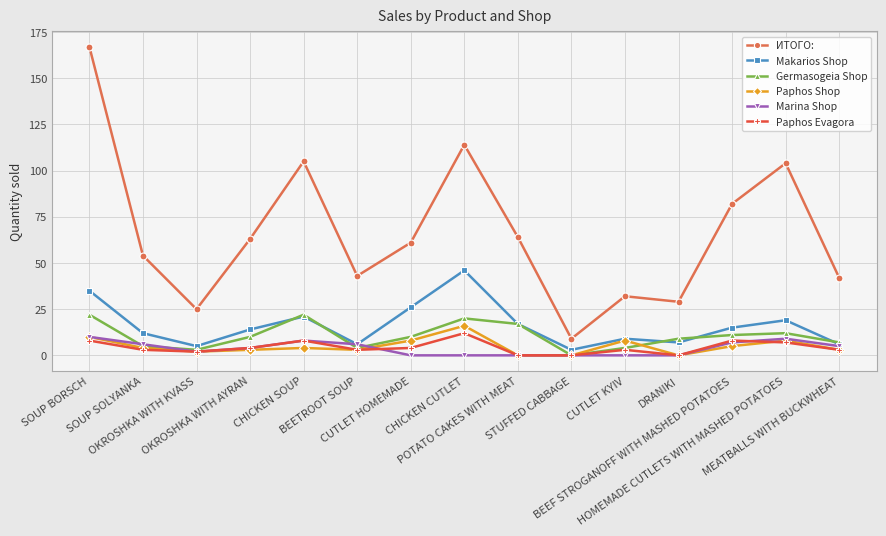

Which series has the largest total across all categories?

ИТОГО: